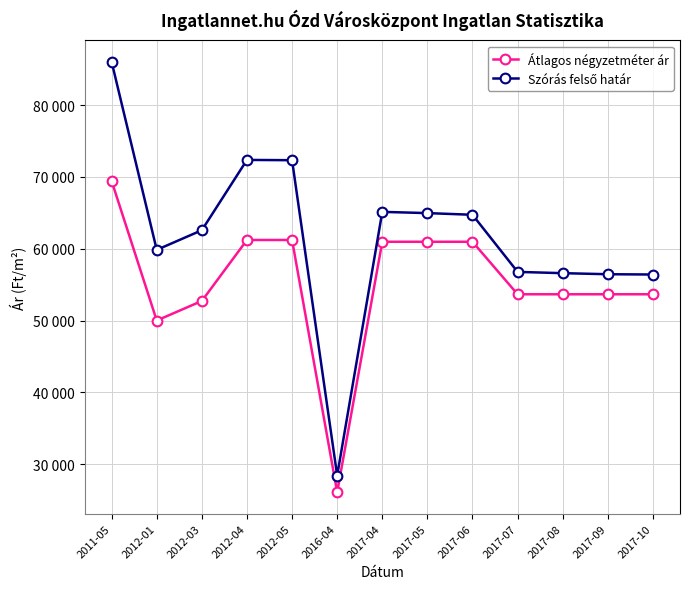

How many interior local valleys does the Szórás felső határ series have?

2